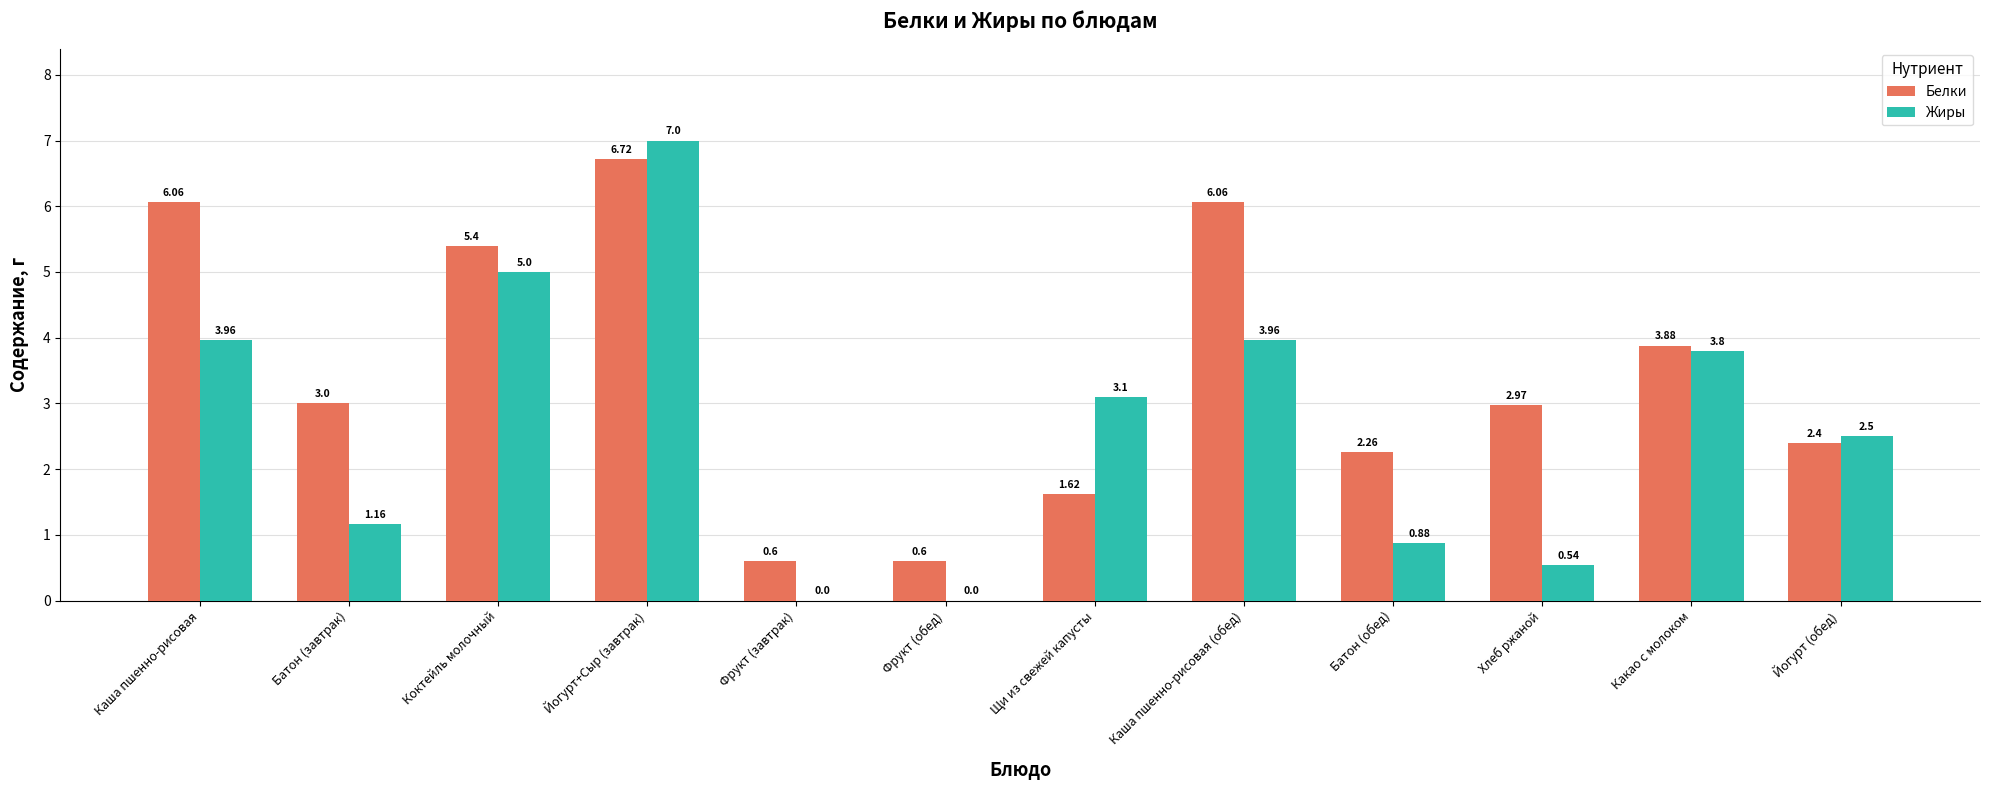

Where does the Белки series first go above 3?

Каша пшенно-рисовая